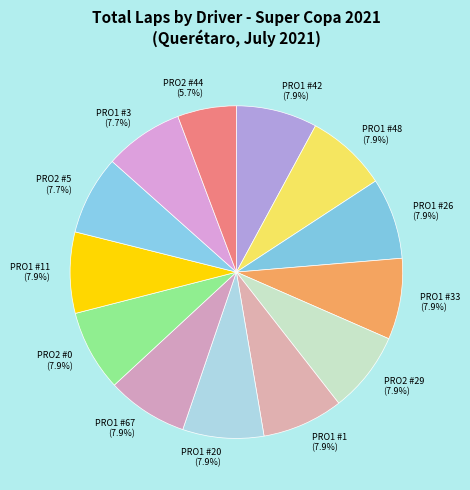

What percentage is NOT represented by PRO1 #20 (7.9%)?

92.1%